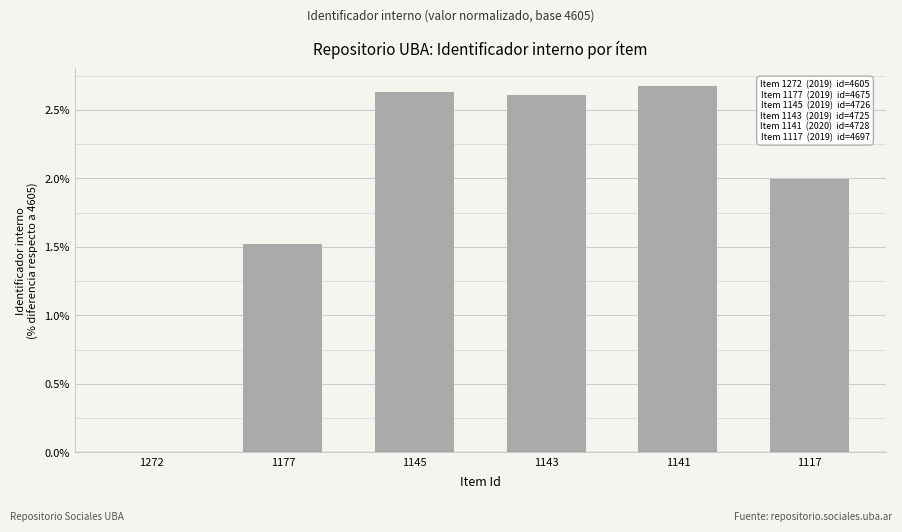

What is the sum of the values at 1177 and 1272?

1.5